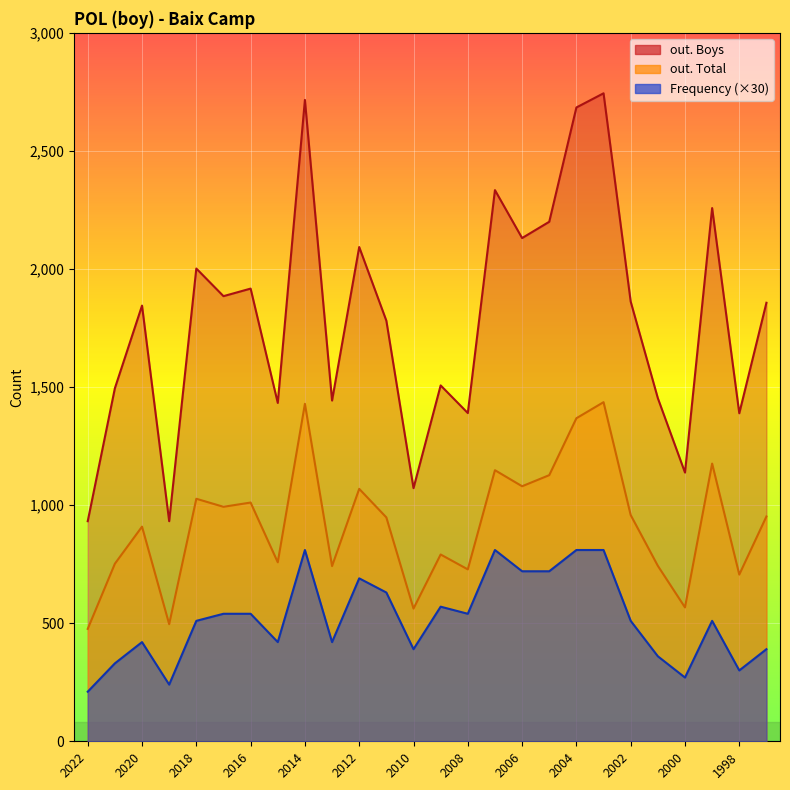

At 2021, list the series in order from largest to smallest.

out. Boys, out. Total, Frequency